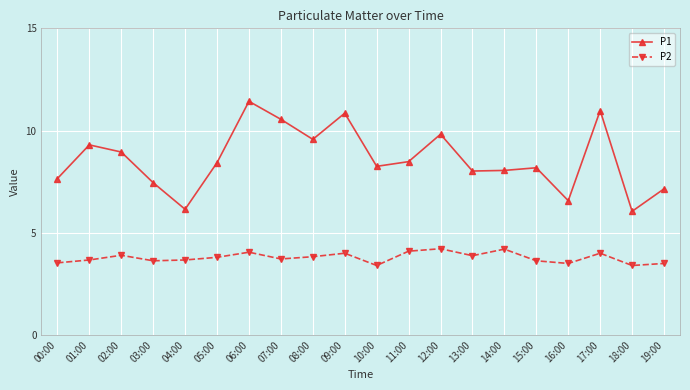

At 13:00, list the series in order from largest to smallest.

P1, P2